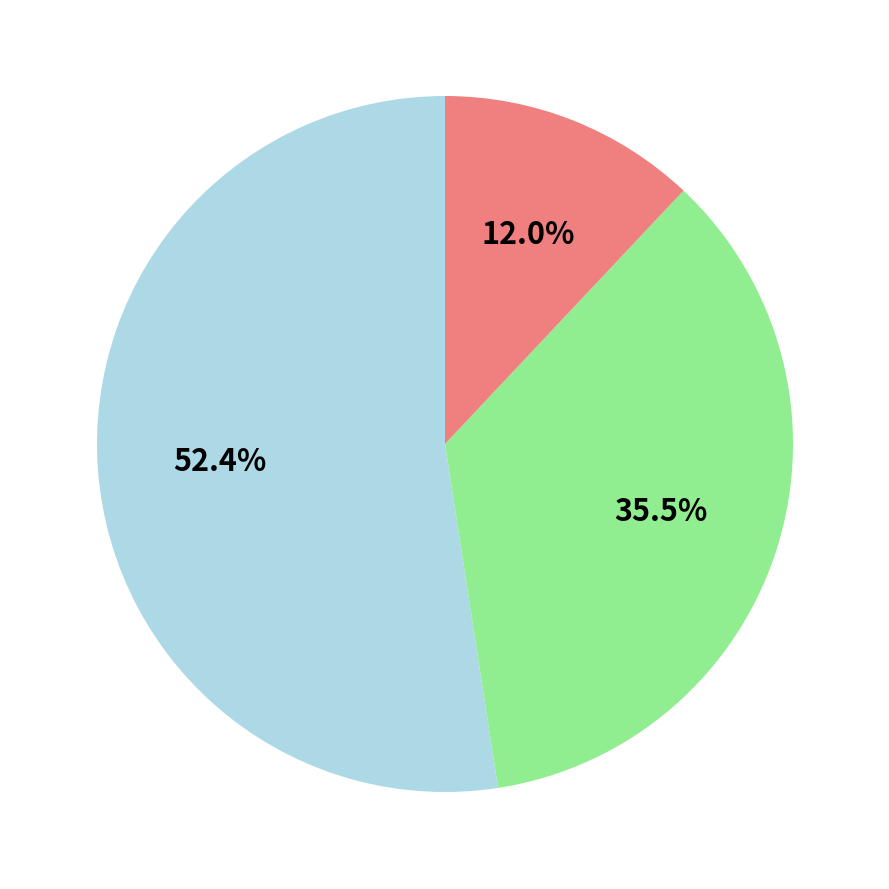

Does any single category account for the majority?

Yes